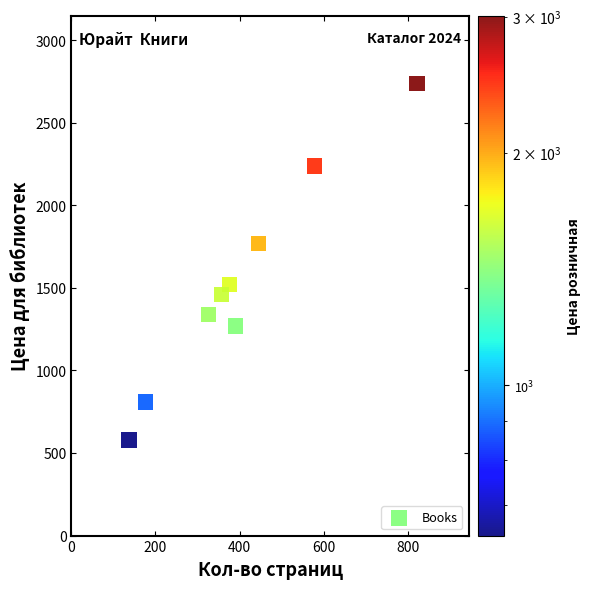

What is the average Y value?

1525